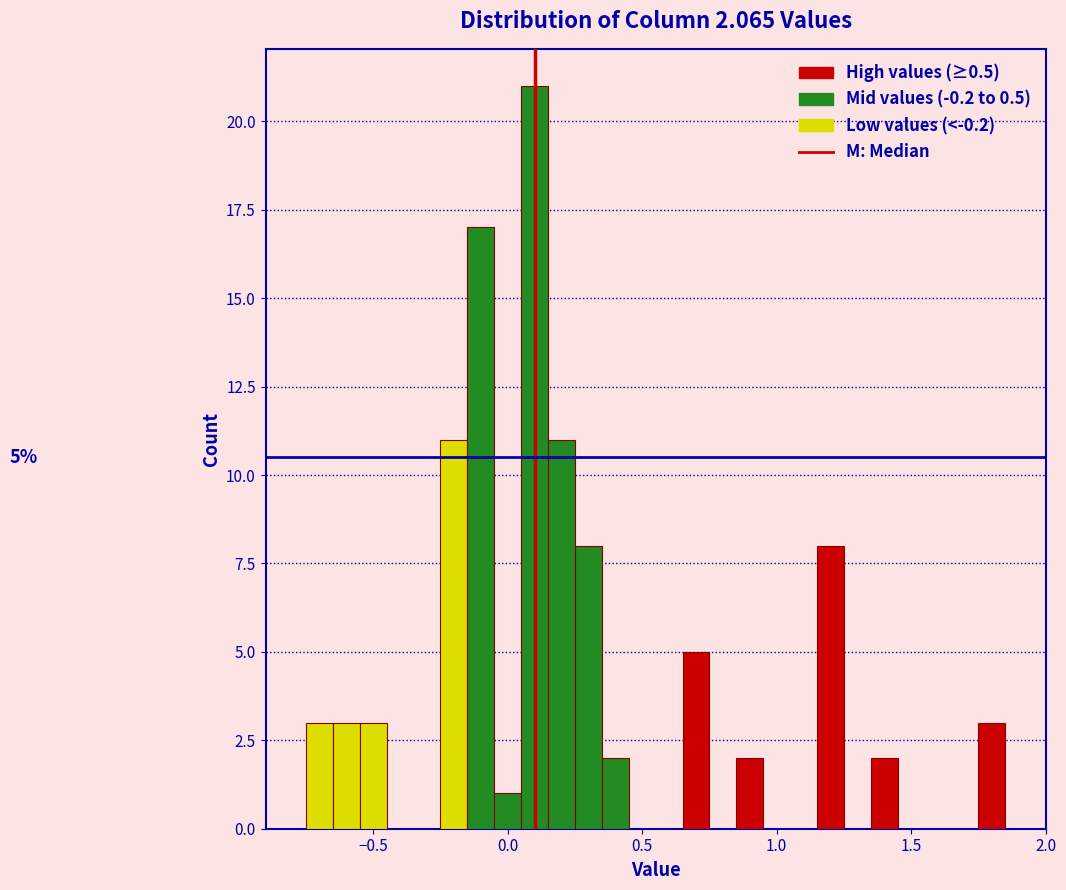

Read against the x-axis, roughly where is the centre of the tallest bar?

0.10